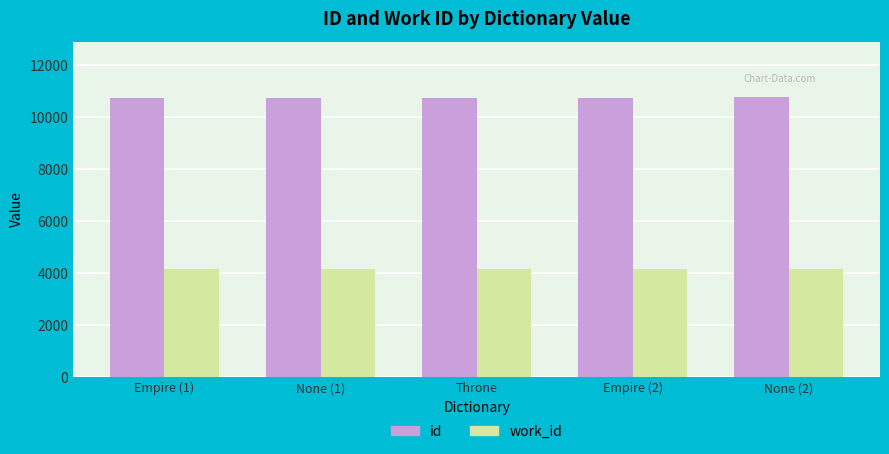

At how many categories does at least one series exceed 7886?

5